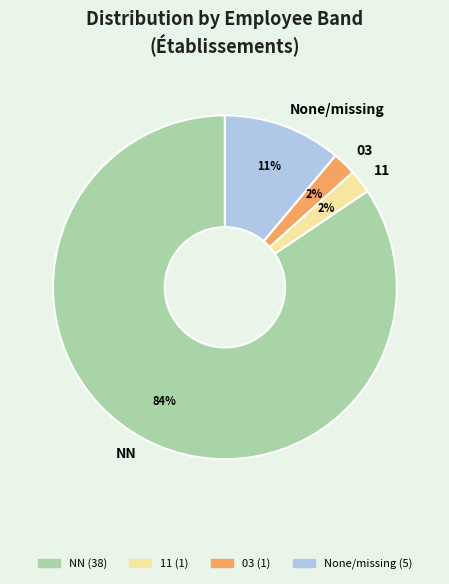

What is the largest slice in the pie chart?

NN